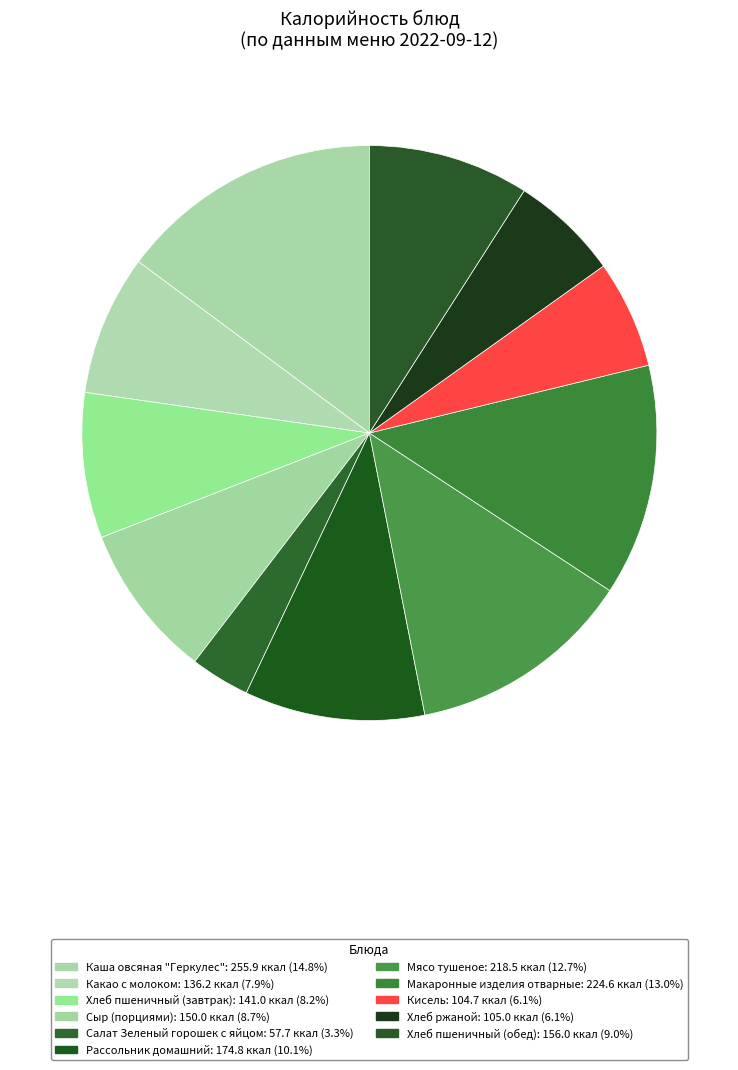

Rank the categories by value from highest to lowest.

Каша овсяная "Геркулес", Макаронные изделия отварные, Мясо тушеное, Рассольник домашний, Хлеб пшеничный (обед), Сыр (порциями), Хлеб пшеничный (завтрак), Какао с молоком, Хлеб ржаной, Кисель, Салат Зеленый горошек с яйцом